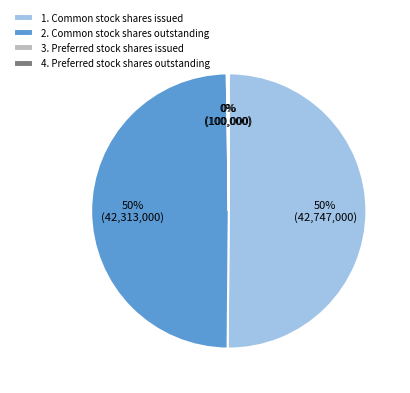

Which category accounts for the majority?

1. Common stock shares issued